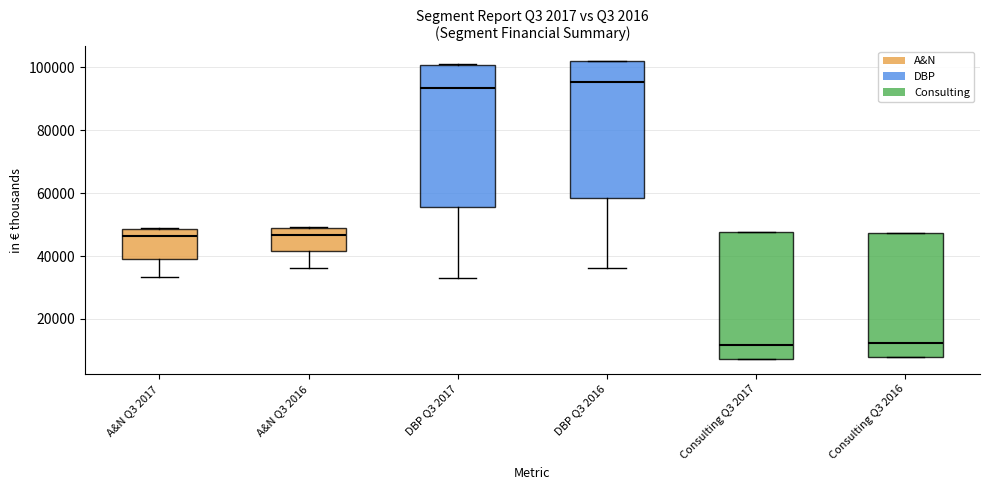

Where is the lower edge of the box for A&N Q3 2016 on the y-axis? The values are not printed on the chart, so give them approximately, as read against the axis.

42000